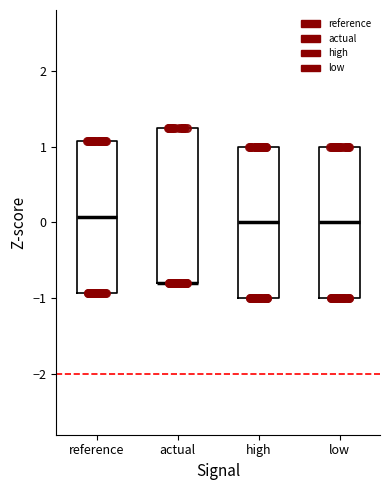

Reading left to right, transcribe this box plot: for each box, give where its median line is, the range the box spans, and where its two whiskers end, as read against the y-axis. The values are not printed on the chart, so give them approximately, as read against the axis.

reference: median 0.1, box -0.9 to 1.1, whiskers -0.9 to 1.1
actual: median -0.8 (drawn on the box's lower edge), box -0.8 to 1.2, whiskers -0.8 to 1.2
high: median 0.0, box -1.0 to 1.0, whiskers -1.0 to 1.0
low: median 0.0, box -1.0 to 1.0, whiskers -1.0 to 1.0